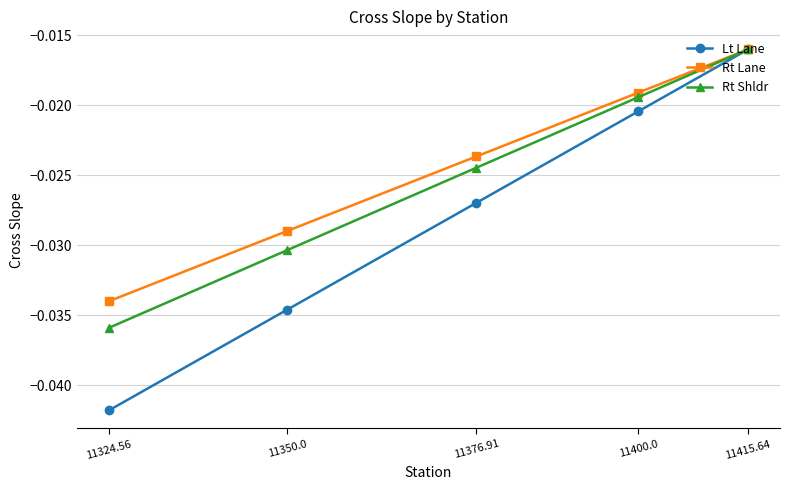

Rank the series at 11400.0 from lowest to highest value.

Lt Lane, Rt Shldr, Rt Lane